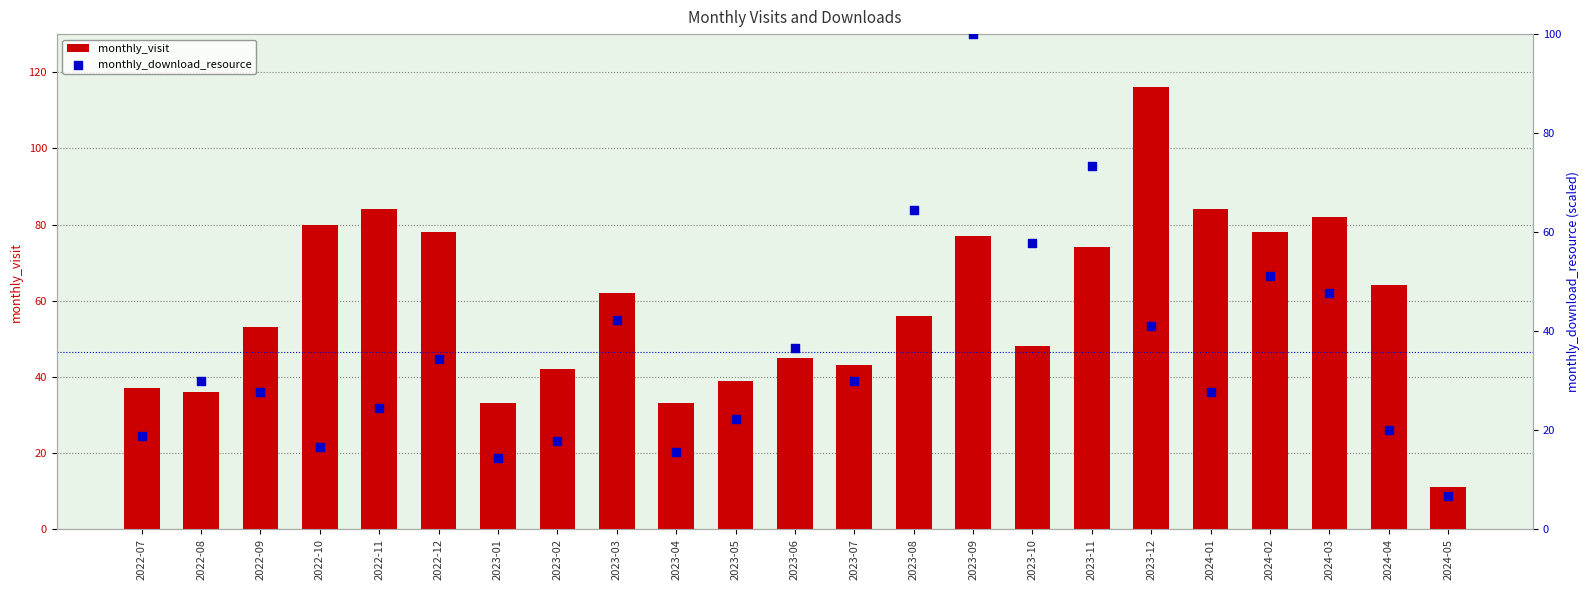

Which series contains the highest Y value?

monthly_visit